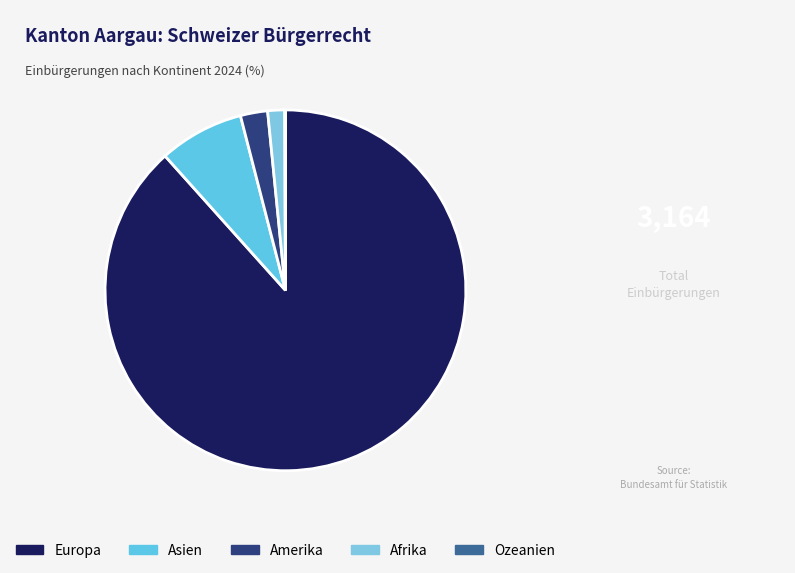

To the nearest percent, what is the average slice percentage?

20%